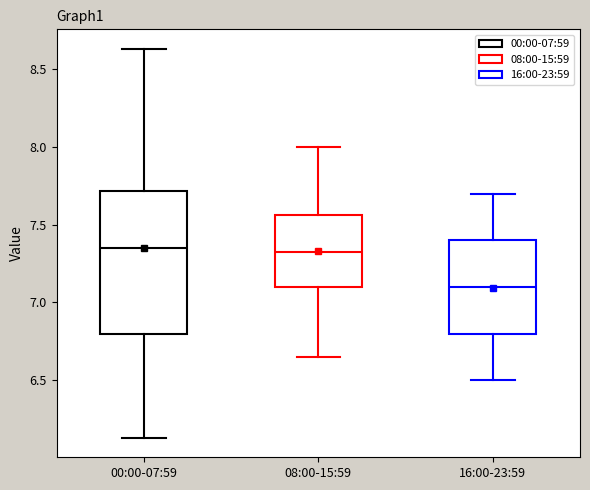

Which box is the tallest, from its lower edge to its upper edge?

00:00-07:59